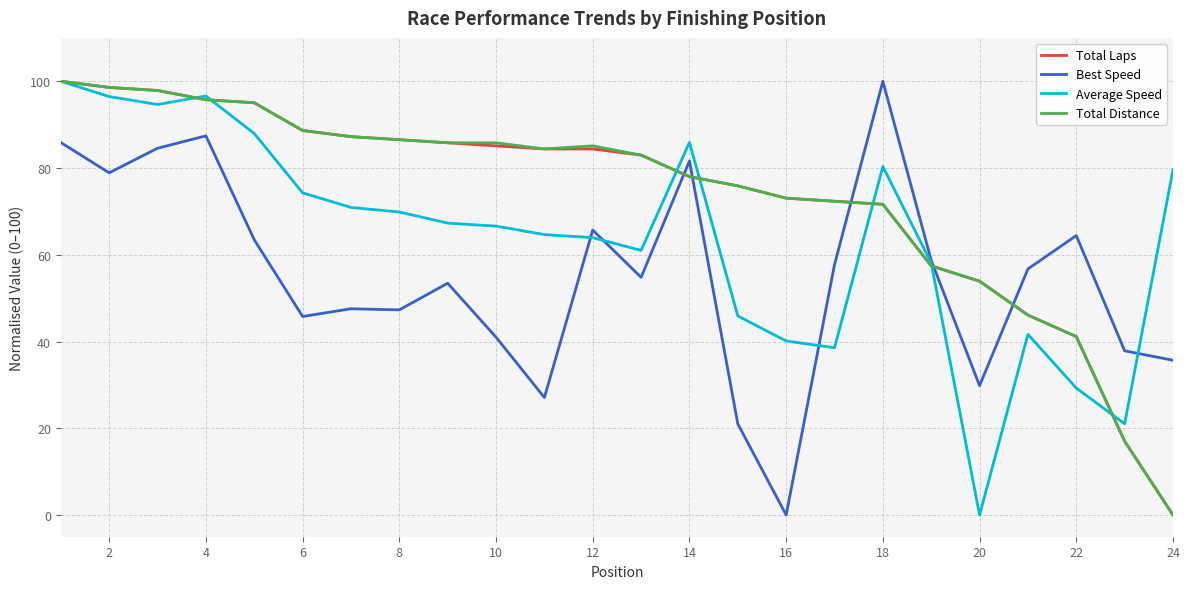

What is the maximum value for Best Speed?

100.0